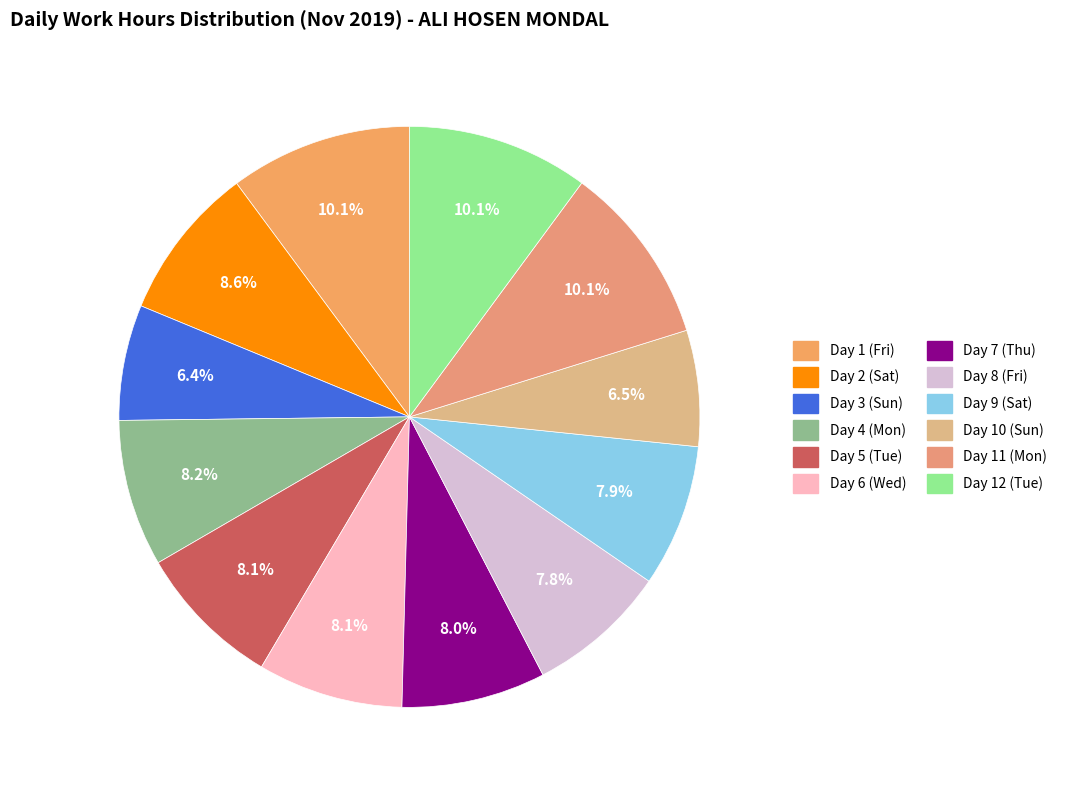

Does Day 3 (Sun) represent more than half of the total?

No